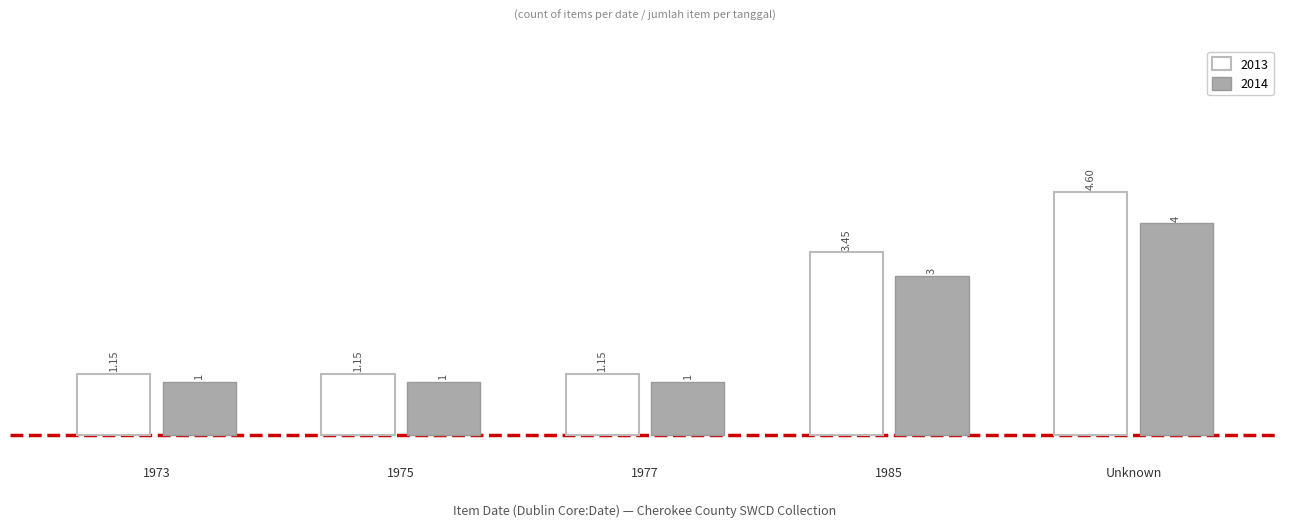

Rank the series by their average value, from lowest to highest.

2014, 2013